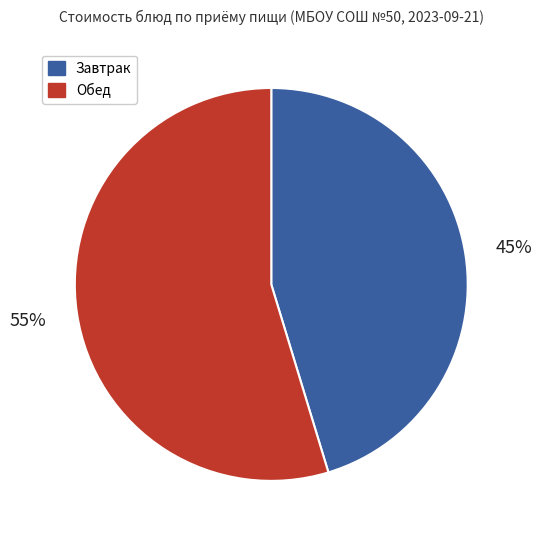

How many segments does this pie chart have?

2